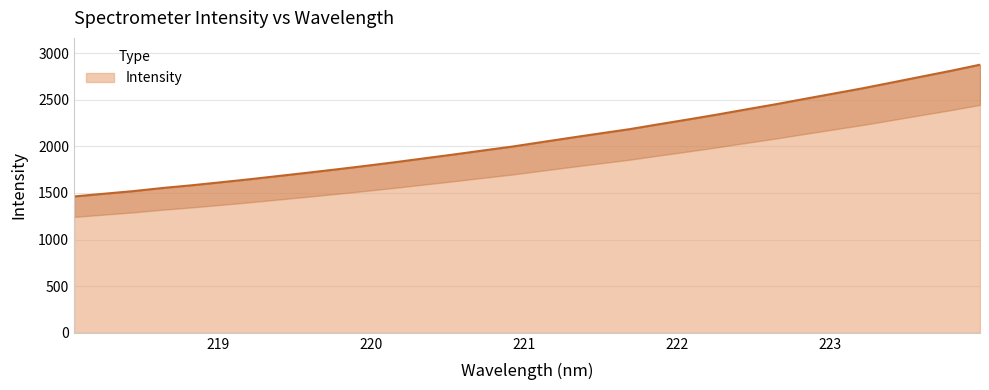

What is the difference between the maximum and minimum values?

1413.3